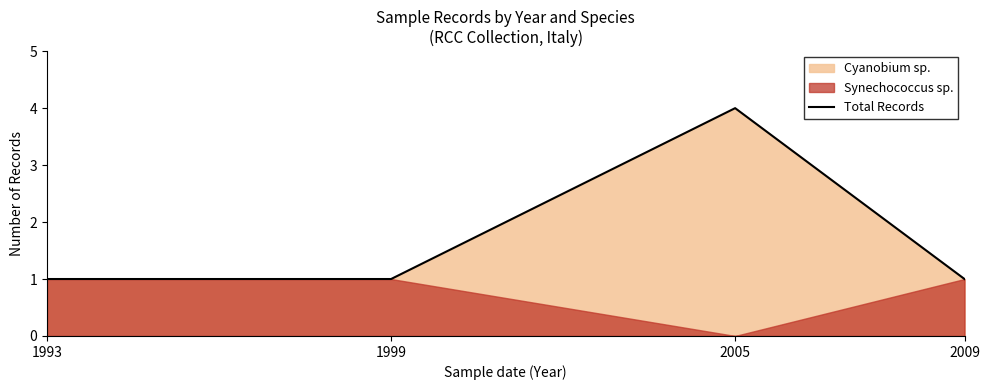

Rank the categories by value from highest to lowest.

2005, 1993, 1999, 2009